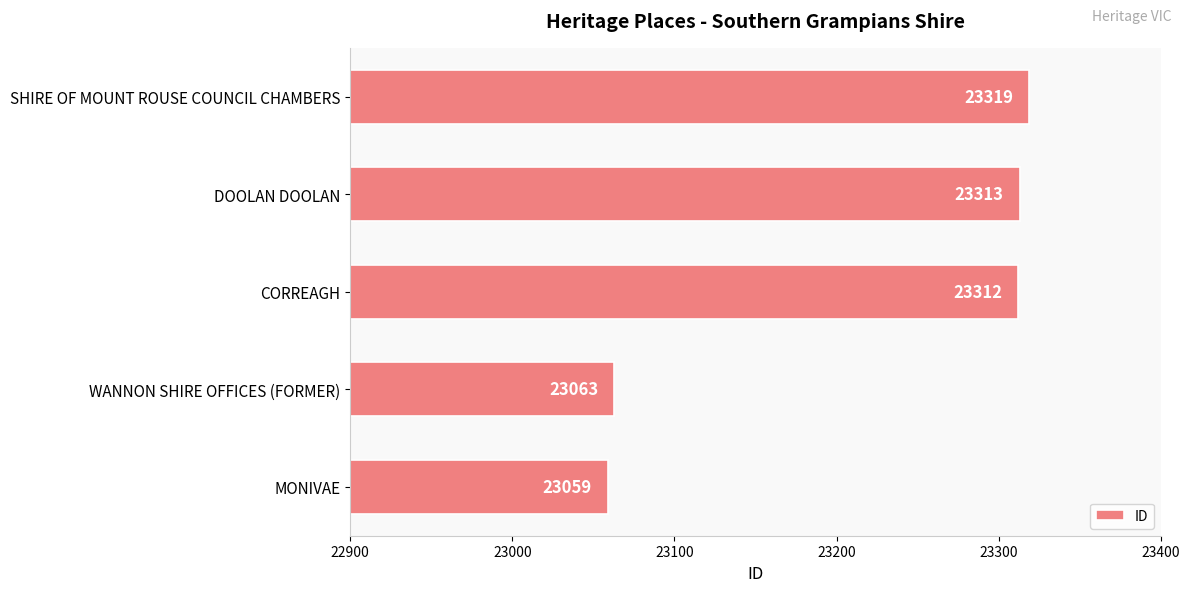

What is the difference between the maximum and minimum values?

260